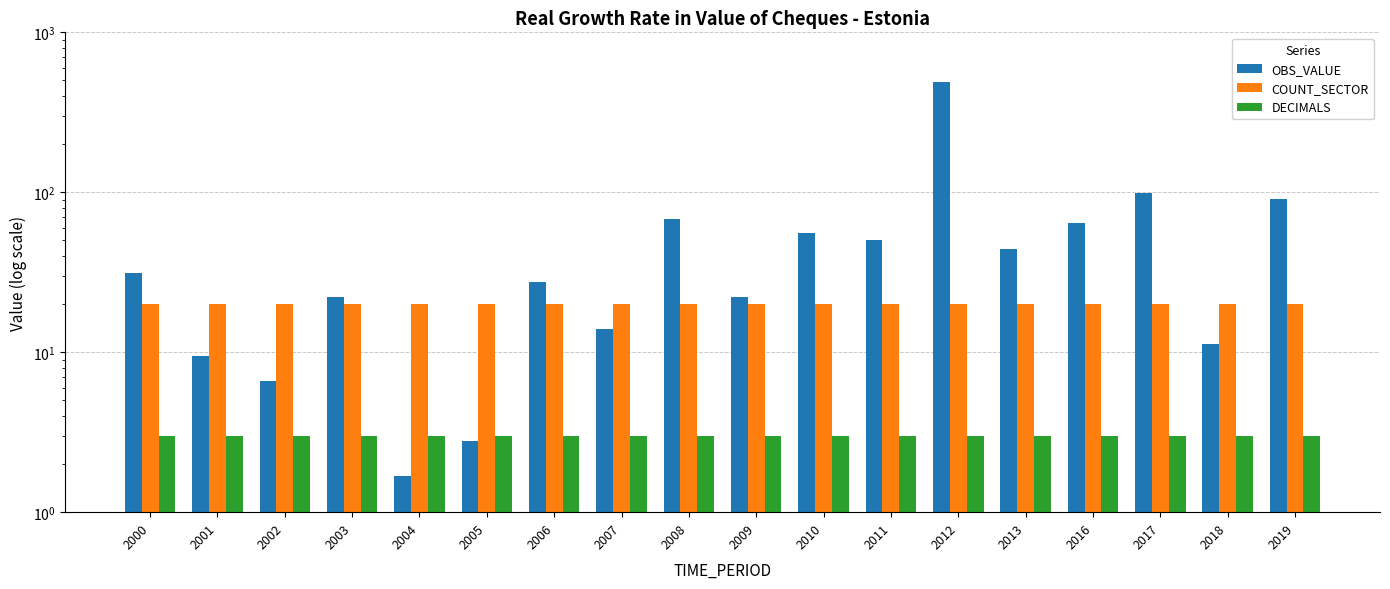

The DECIMALS series shows 5.0 at 2003. True or false?

False